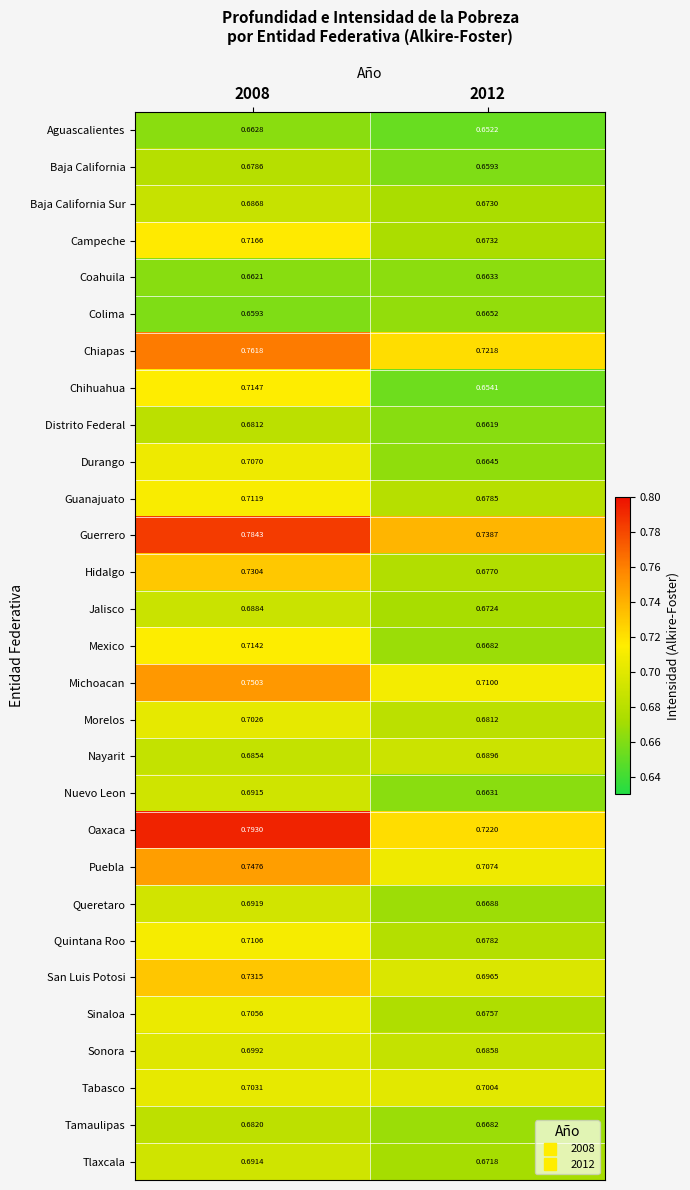

Which series has the largest range (max minus min)?

Oaxaca